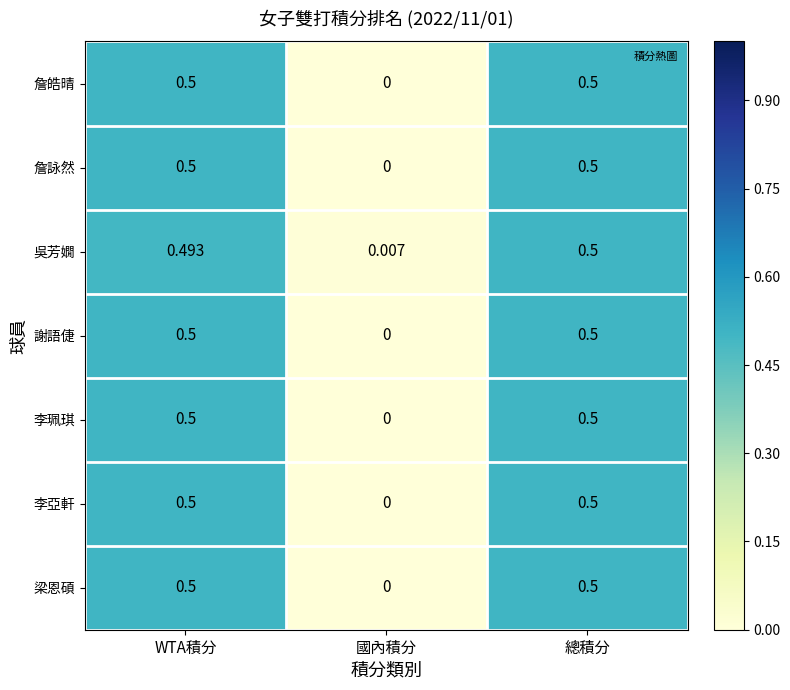

Where is 梁恩碩 nearest to the value 0?

國內積分